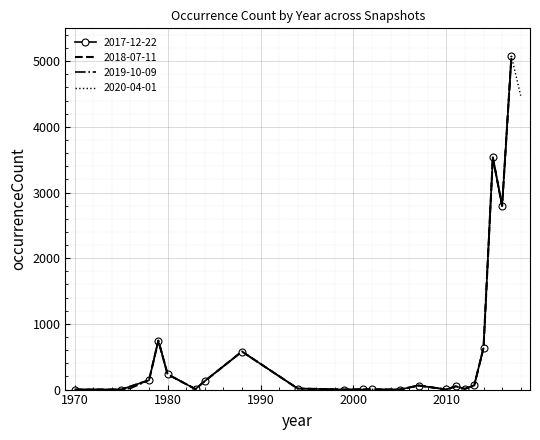

Which series has the largest total across all categories?

2017-12-22